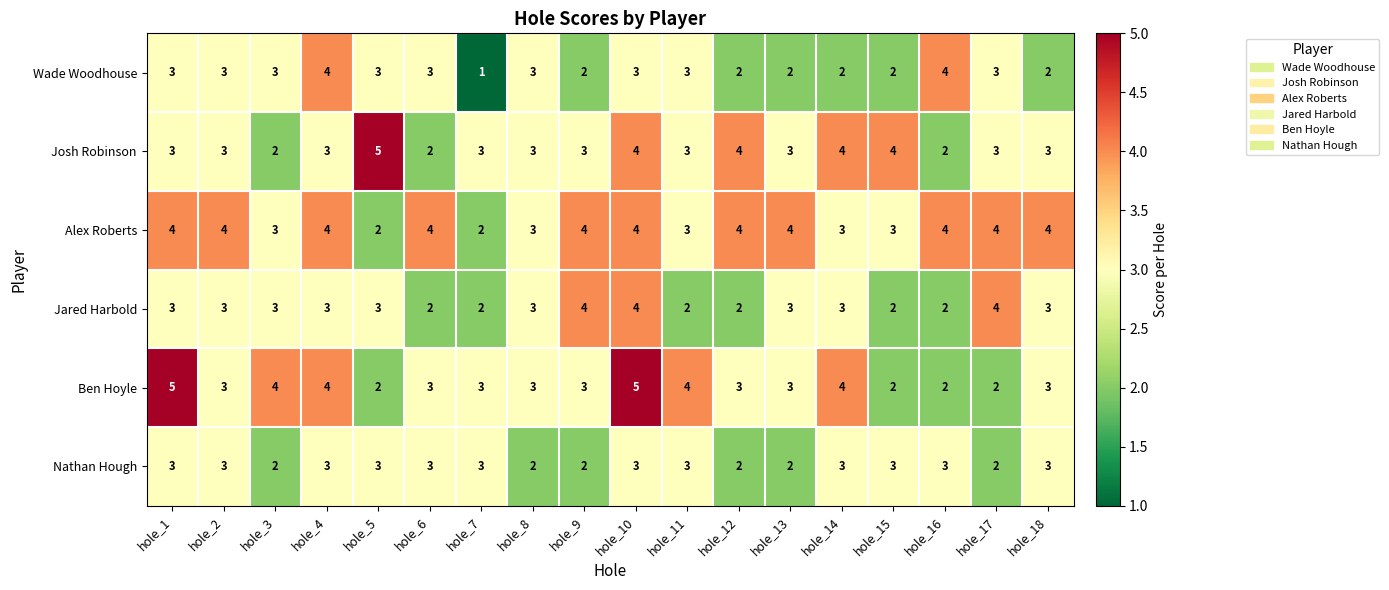

How many Jared Harbold values are between 2 and 3?

15